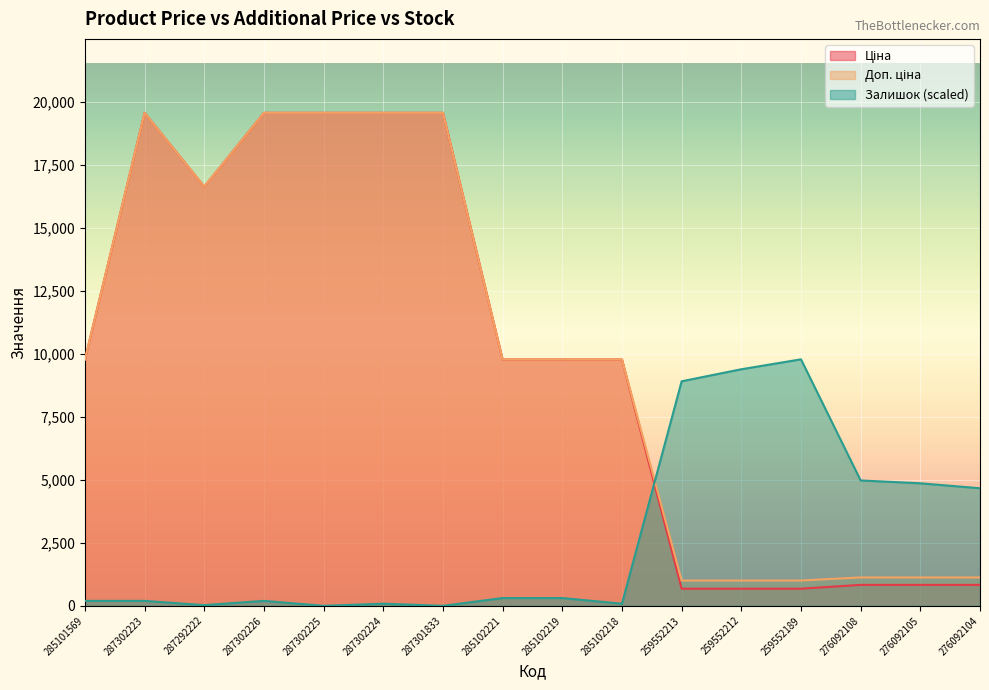

How many times do Залишок and Ціна cross each other?

1